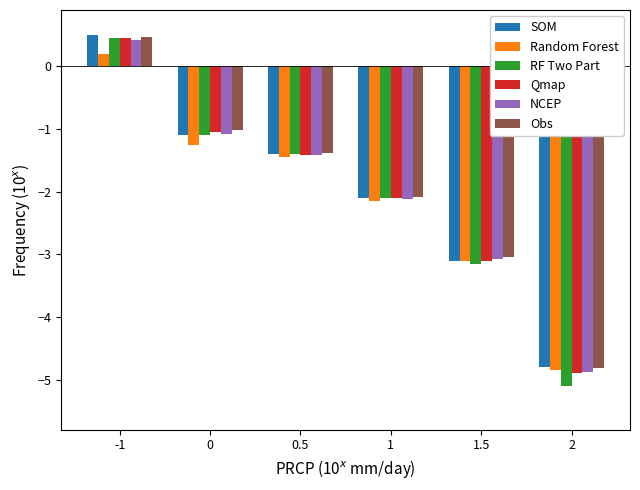

At which category is the sum across all series the highest?

-1